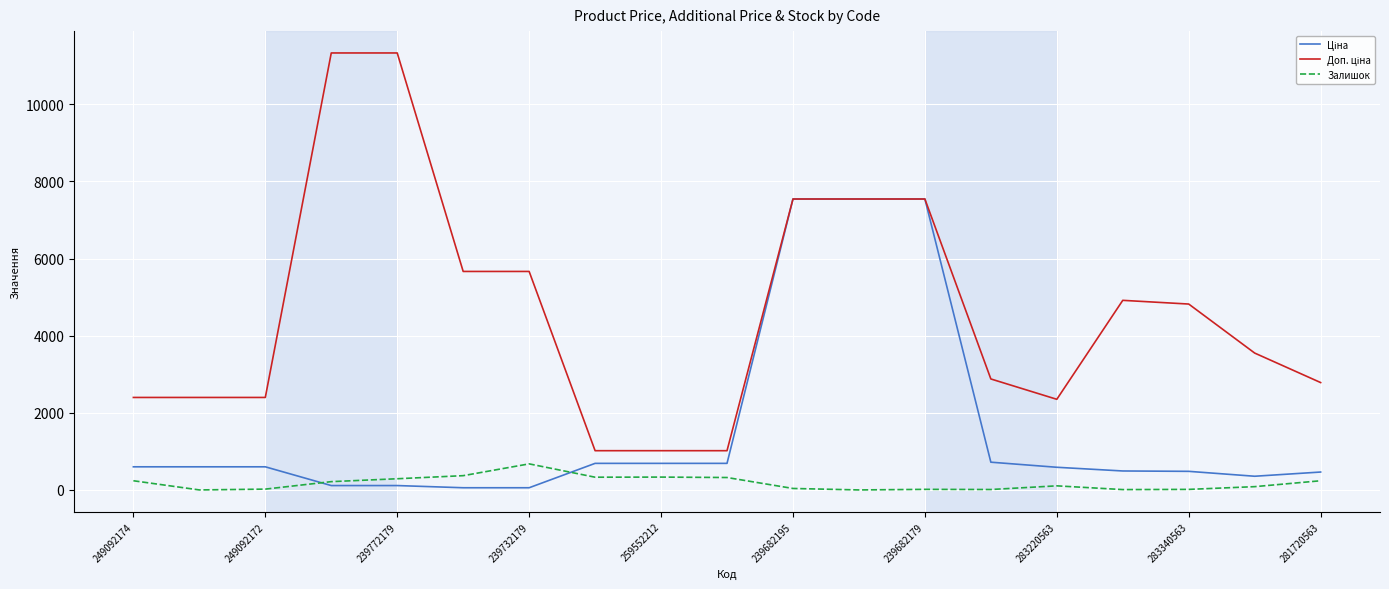

What is the maximum value shown in the chart?

11334.0